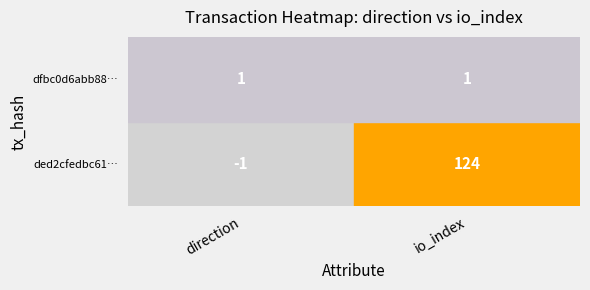

The ded2cfedbc61bf24aece55aec0943c66e711673 series shows 55 at 1. True or false?

False